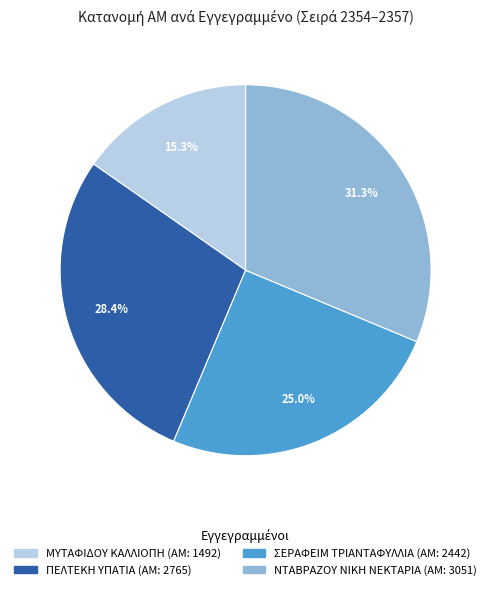

To the nearest percent, what is the combined percentage of ΜΥΤΑΦΙΔΟΥ ΚΑΛΛΙΟΠΗ and ΣΕΡΑΦΕΙΜ ΤΡΙΑΝΤΑΦΥΛΛΙΑ?

40%